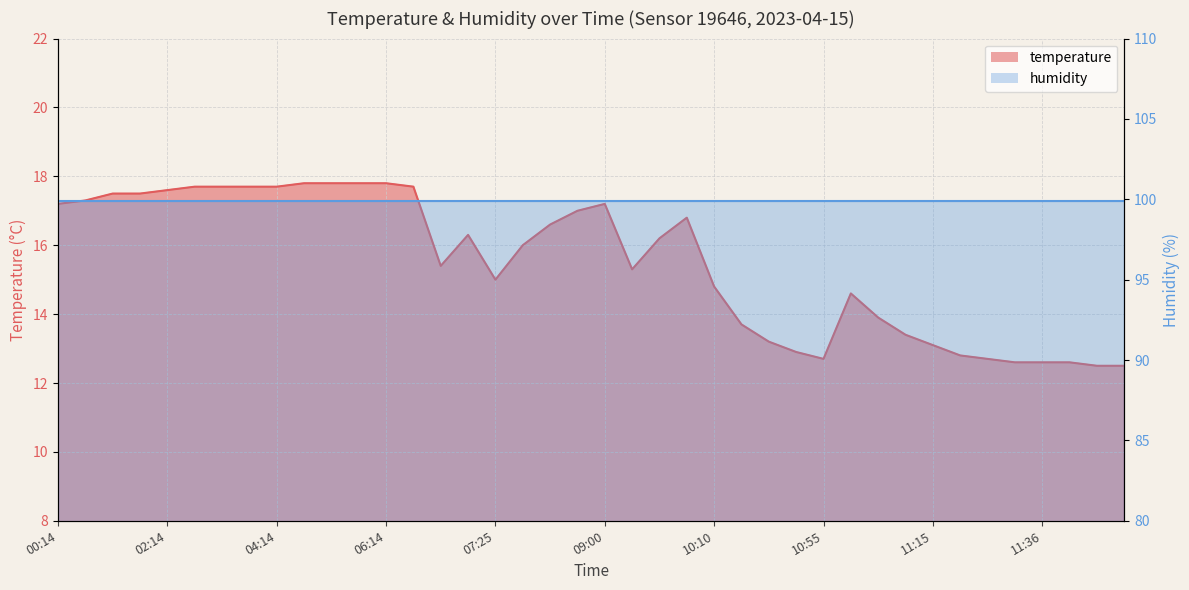

At which category does the data reach its first local valley?

06:50